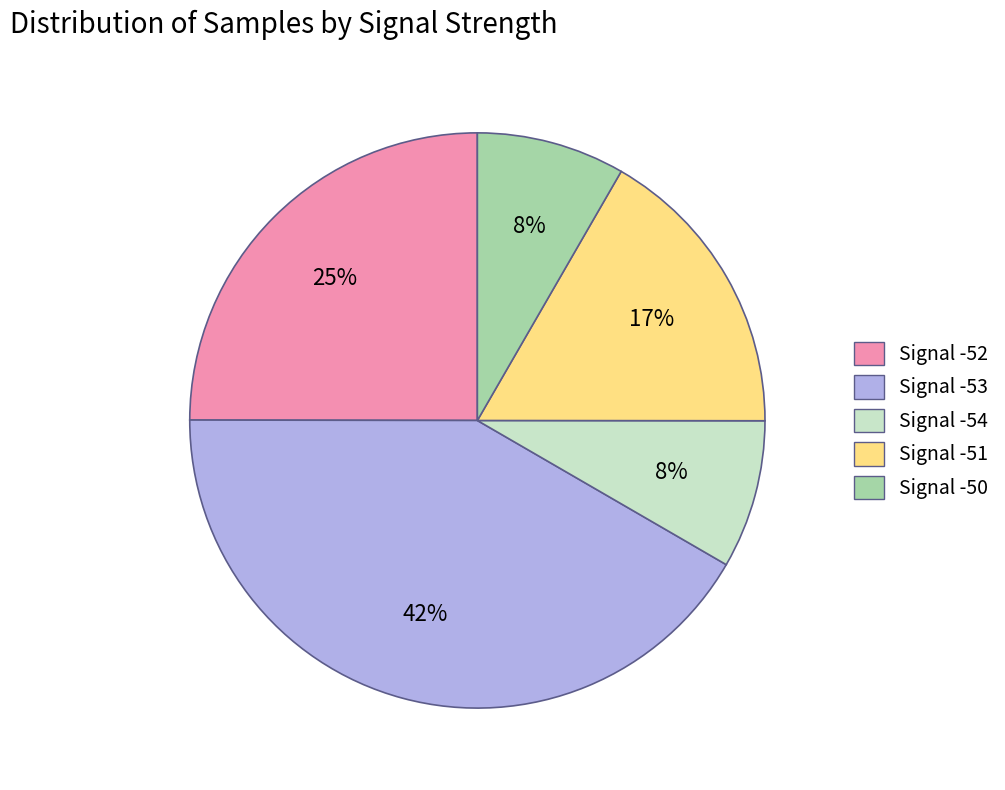

True or false: Signal -50 accounts for 8% of the total.

True